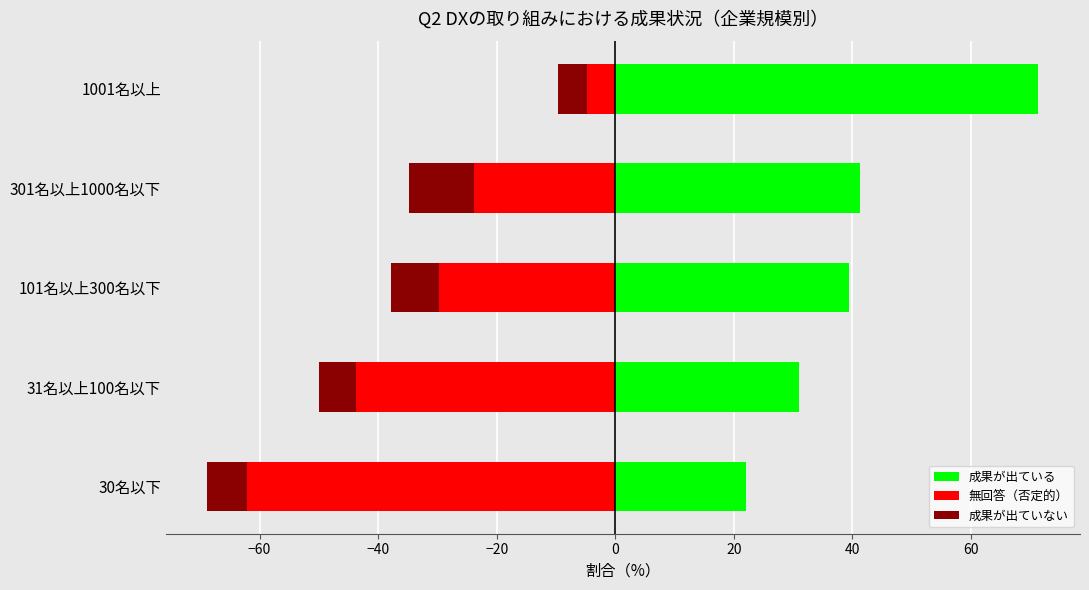

What is the value of the 無回答（否定的） bar at the 2nd from the left?

-43.8